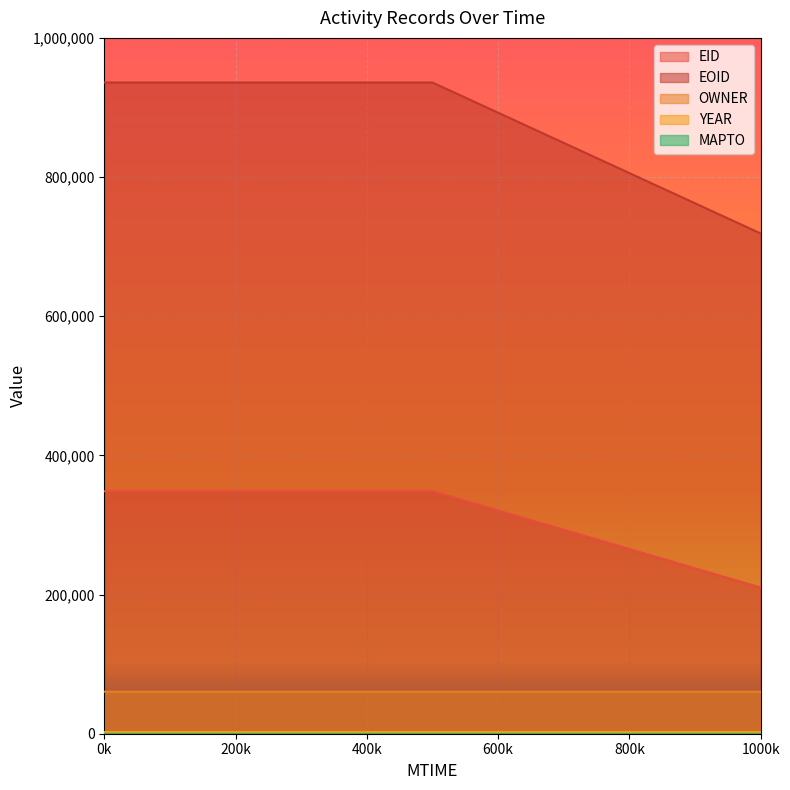

The OWNER series shows 104993 at 1000k. True or false?

False